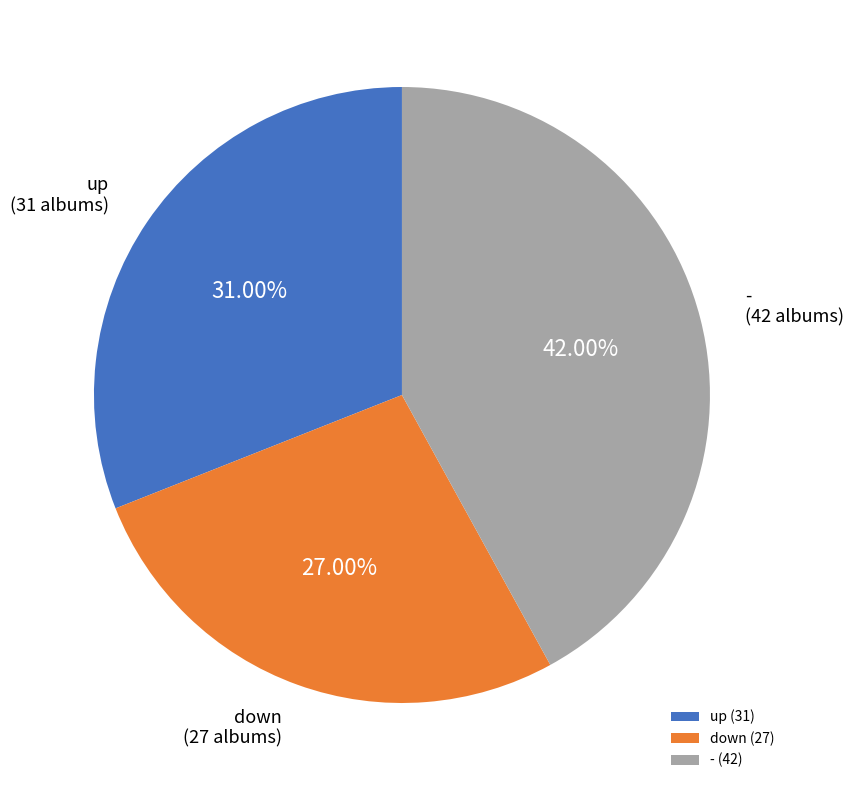

Which slice is the smallest?

down